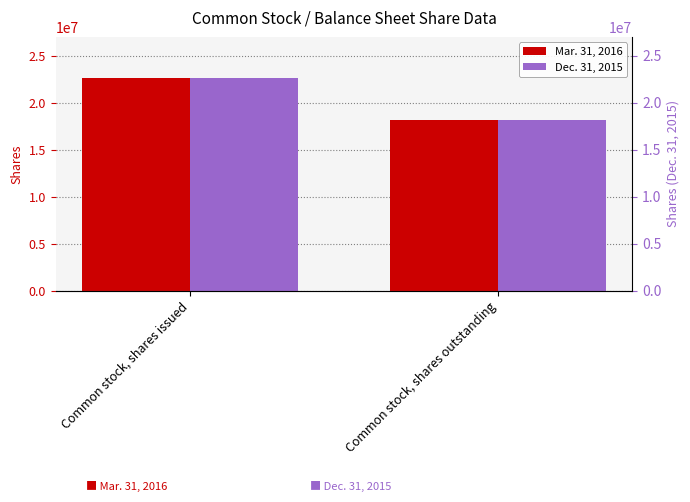

Does the chart contain stacked bars?

No